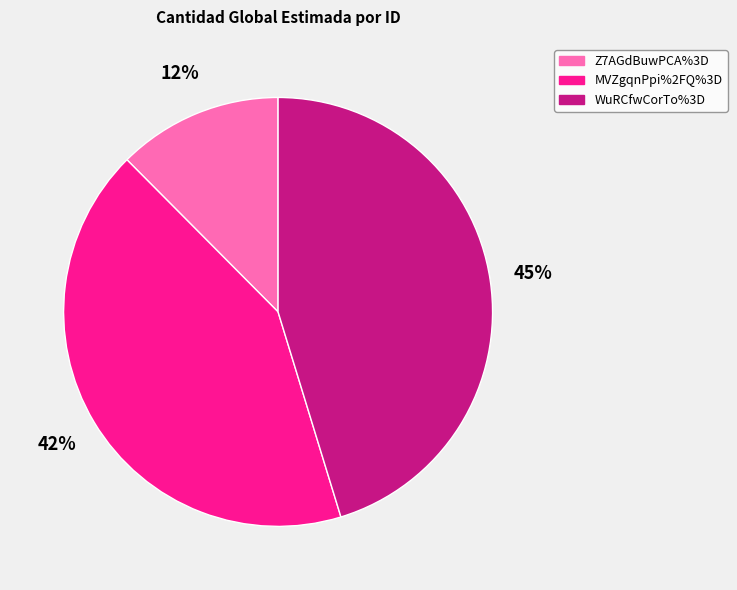

Rank the categories by value from highest to lowest.

WuRCfwCorTo%3D, MVZgqnPpi%2FQ%3D, Z7AGdBuwPCA%3D